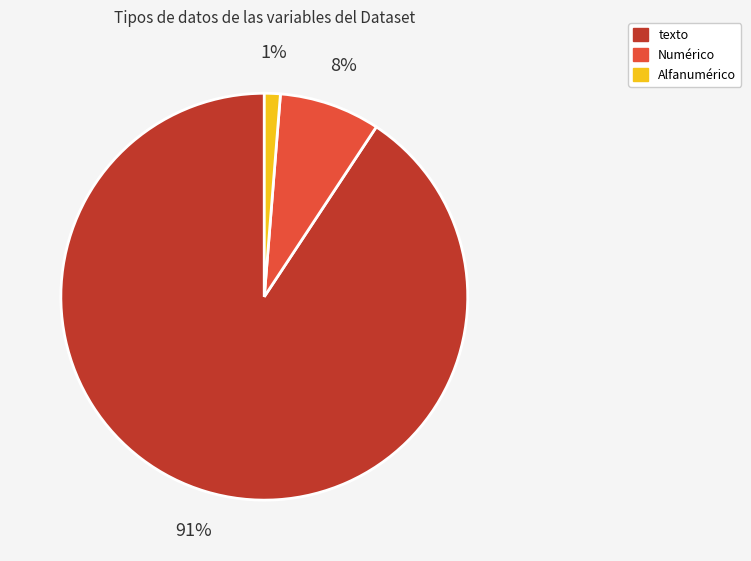

To the nearest percent, what is the average slice percentage?

33%